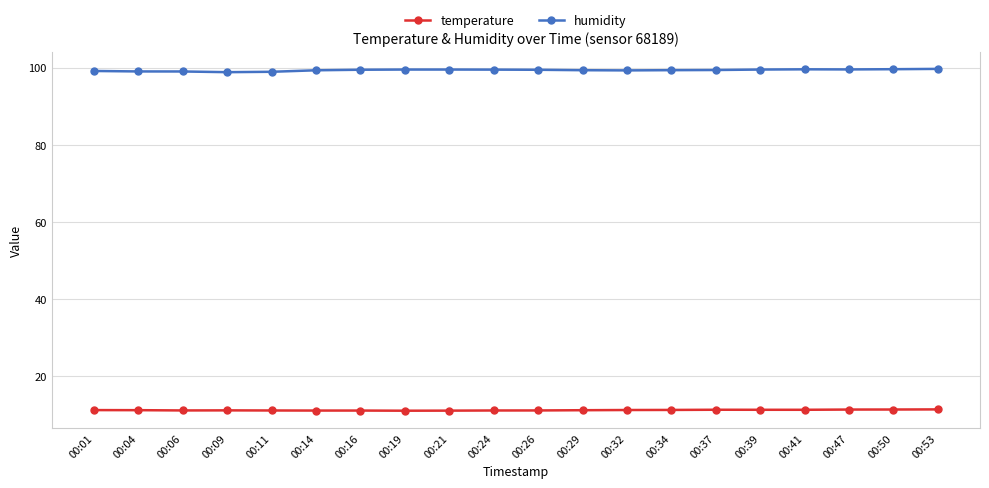

What is the greatest value displayed?

99.7